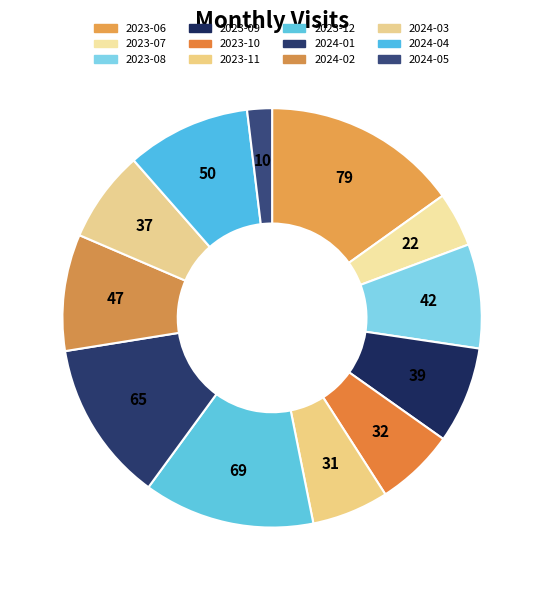

Is there a majority slice in this chart?

No